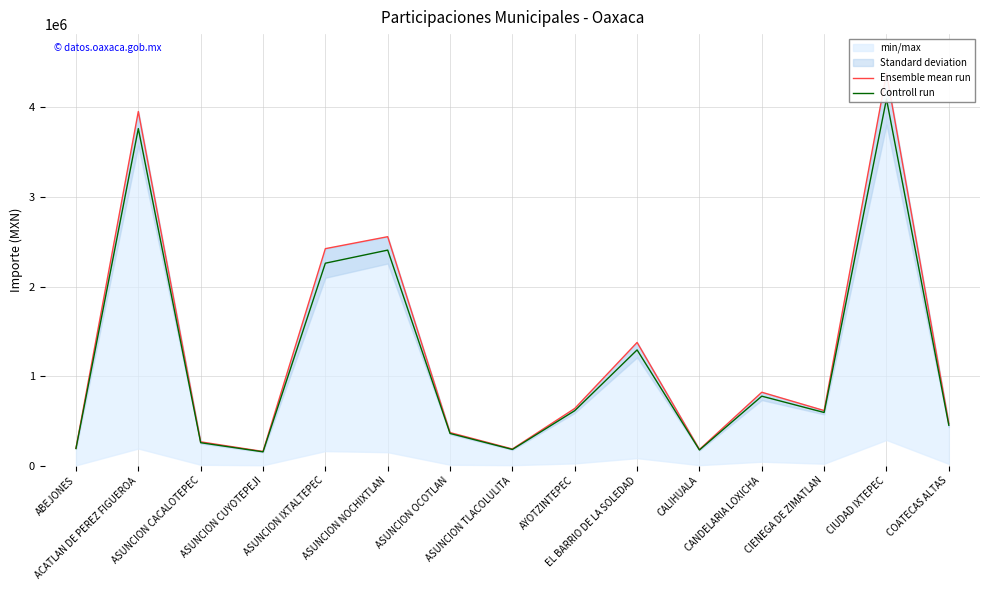

What is the maximum value shown in the chart?

4380042.0